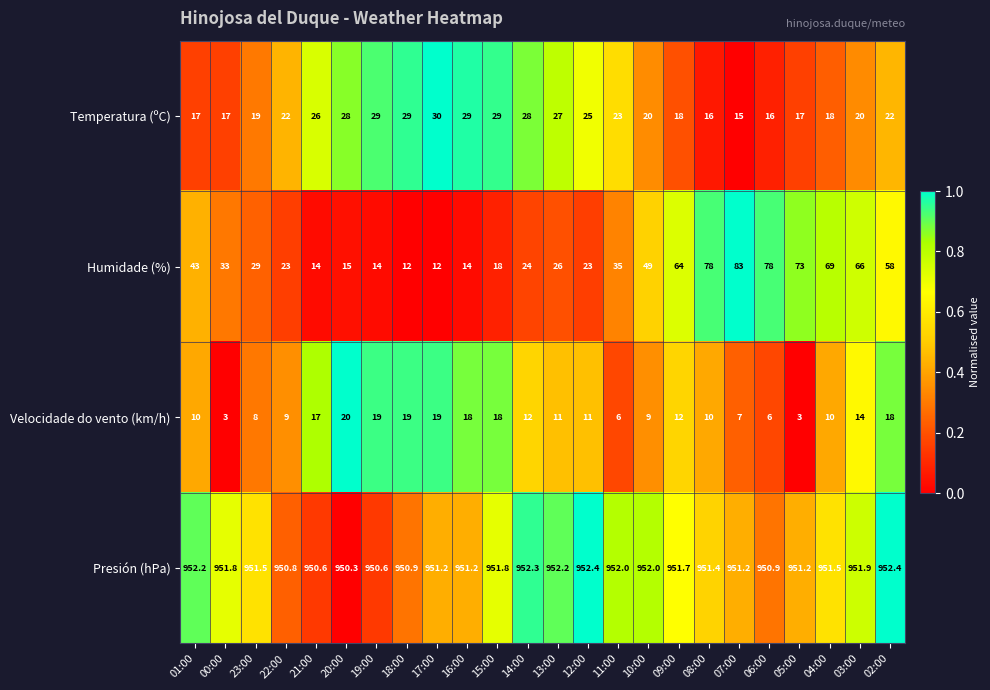

True or false: Velocidade do vento (km/h) has a value of 5.1 at 01:00.

False